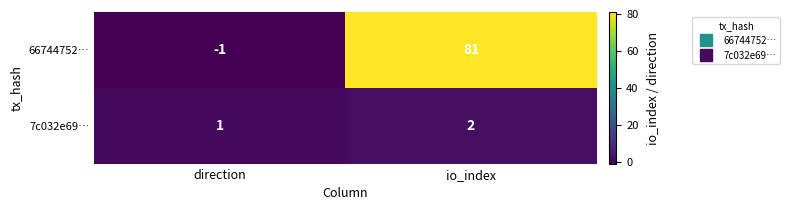

Which series has the largest range (max minus min)?

66744752…